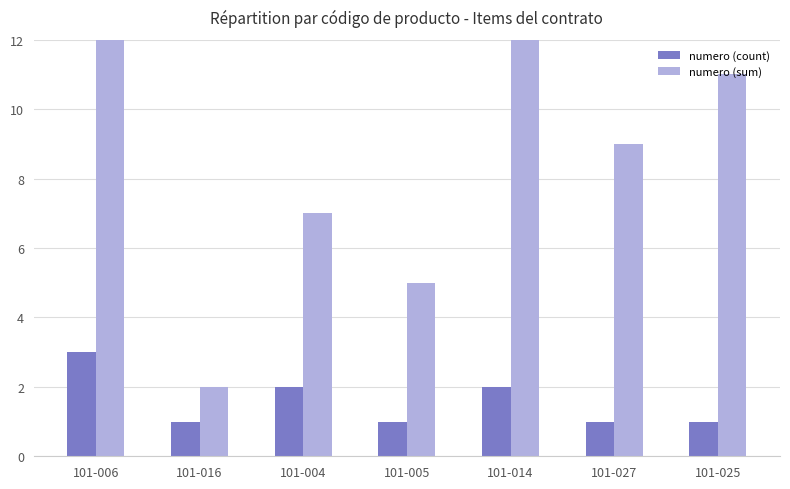

What is the difference between the second highest and second lowest values in the numero (sum) series?

8